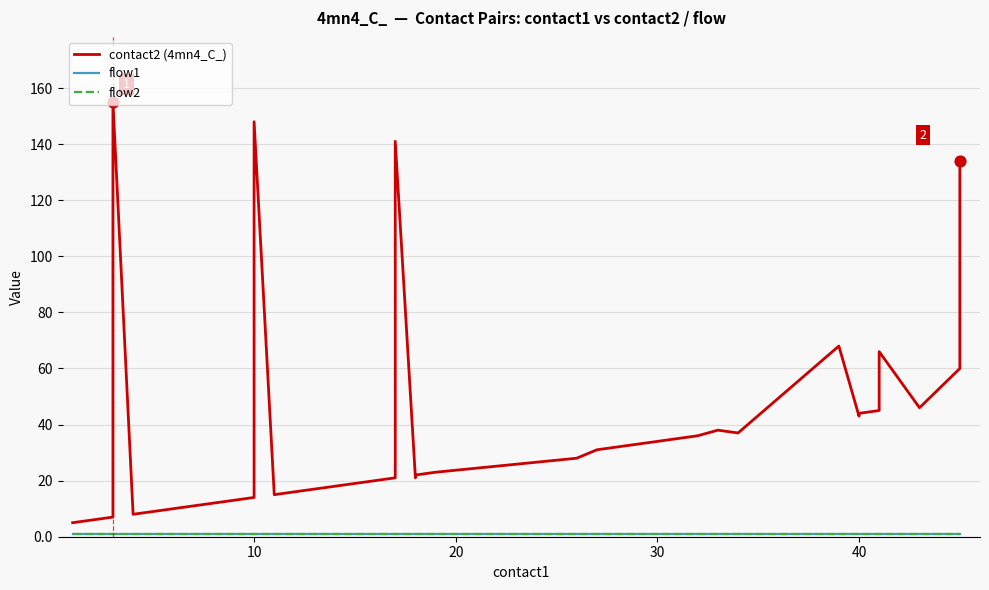

Which series has the widest spread of Y values?

contact2 (4mn4_C_)